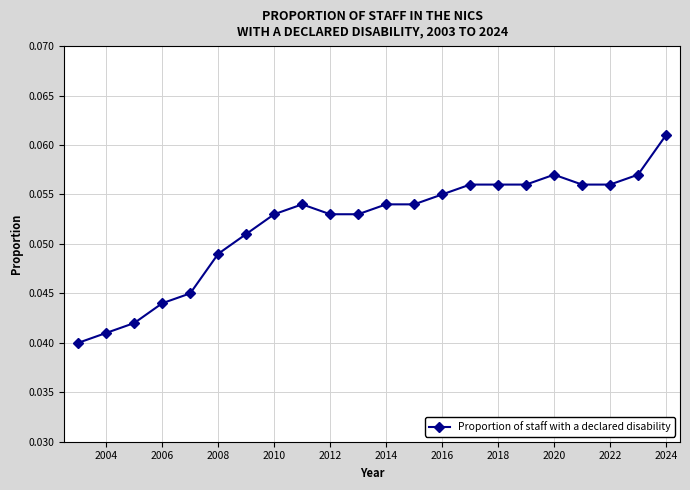

True or false: there are more than 0 points higher than both neighbors.

True